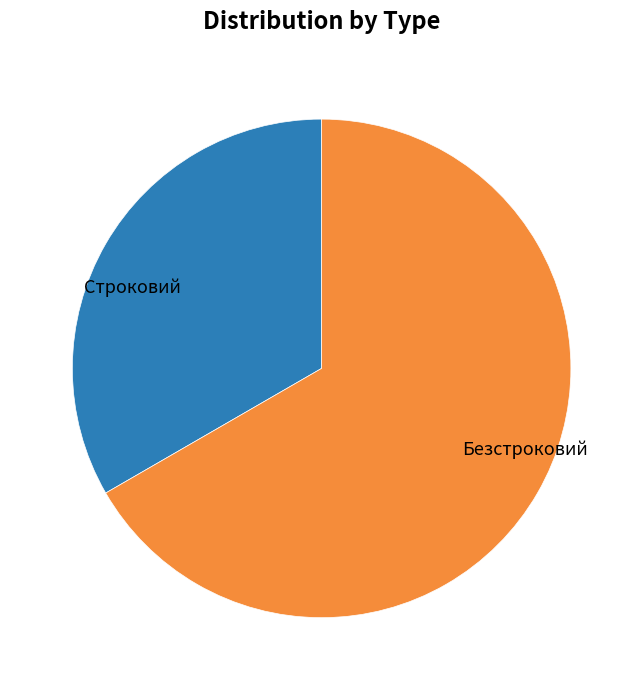

Is the sum of Безстроковий and Строковий greater than half?

Yes